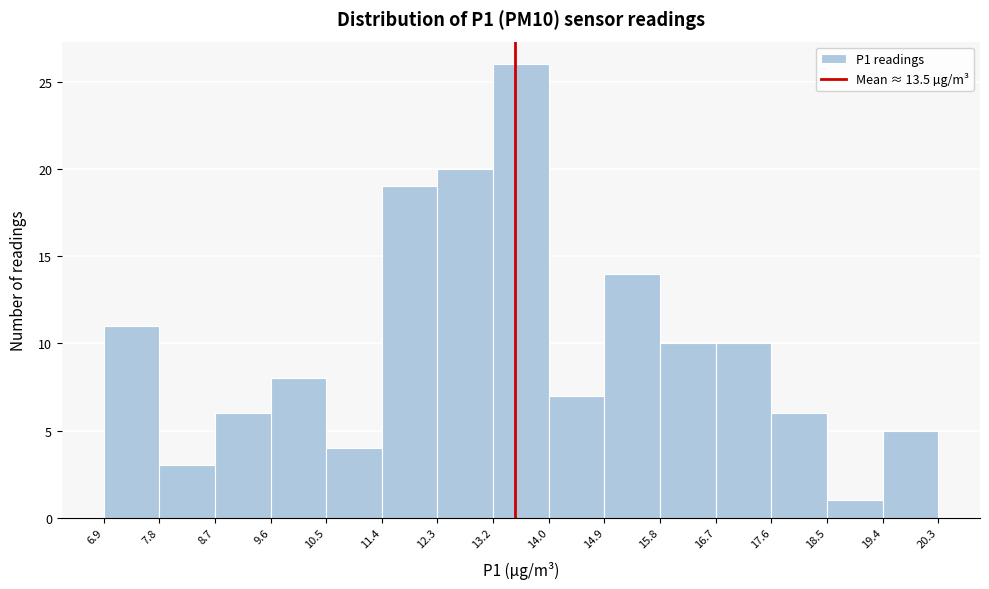

Reading left to right, transcribe this chart: for each bar, give the range it covers on the x-axis and its height. The values are not printed on the chart, so give them approximately, as read against the axis.

6.9 to 7.8: 11
7.8 to 8.7: 3
8.7 to 9.6: 6
9.6 to 10.5: 8
10.5 to 11.4: 4
11.4 to 12.3: 19
12.3 to 13.2: 20
13.2 to 14.0: 26
14.0 to 14.9: 7
14.9 to 15.8: 14
15.8 to 16.7: 10
16.7 to 17.6: 10
17.6 to 18.5: 6
18.5 to 19.4: 1
19.4 to 20.3: 5